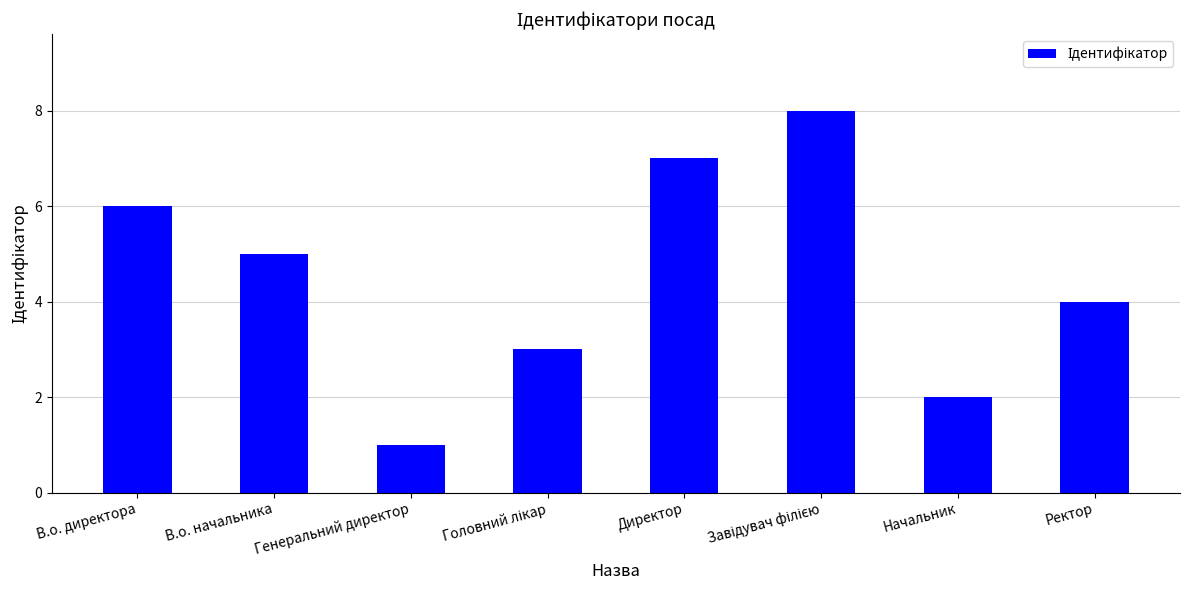

How many values are between 3 and 7?

5